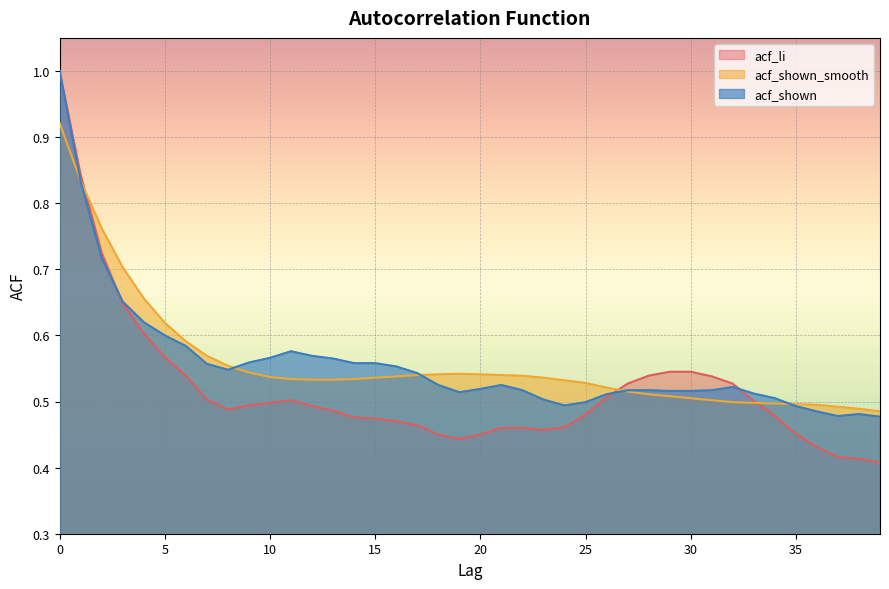

True or false: acf_shown_smooth has more than 1 points higher than both neighbors.

False